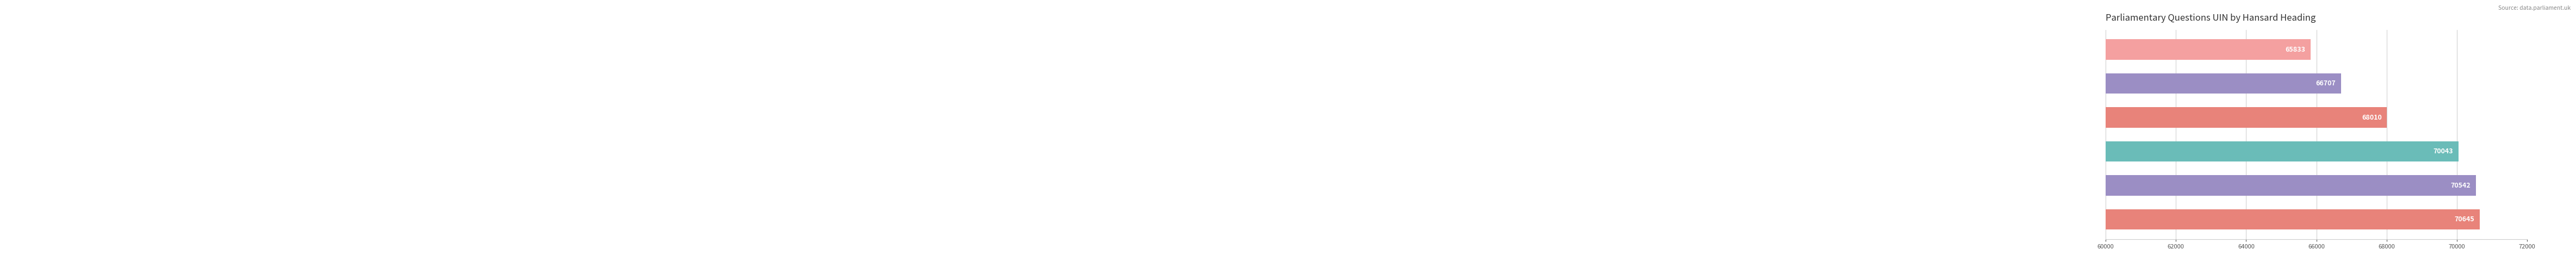

What is the difference between the second highest and minimum values?

4709